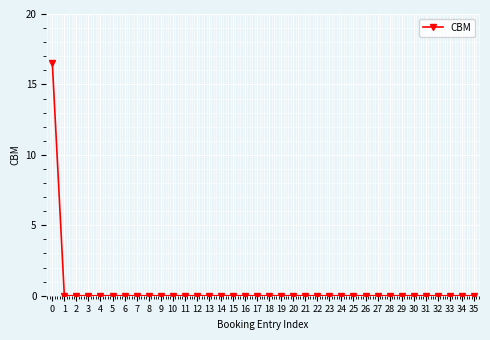

What is the sum of all values?

16.6